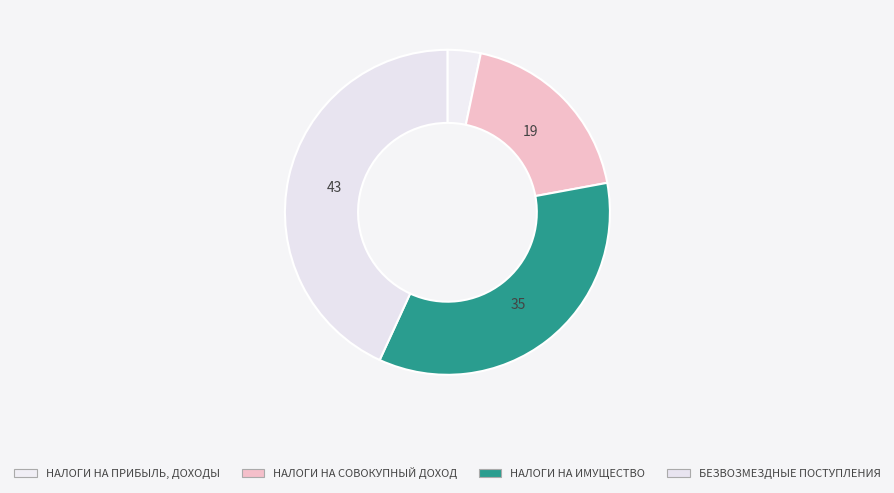

To the nearest percent, what portion does БЕЗВОЗМЕЗДНЫЕ ПОСТУПЛЕНИЯ represent?

43%